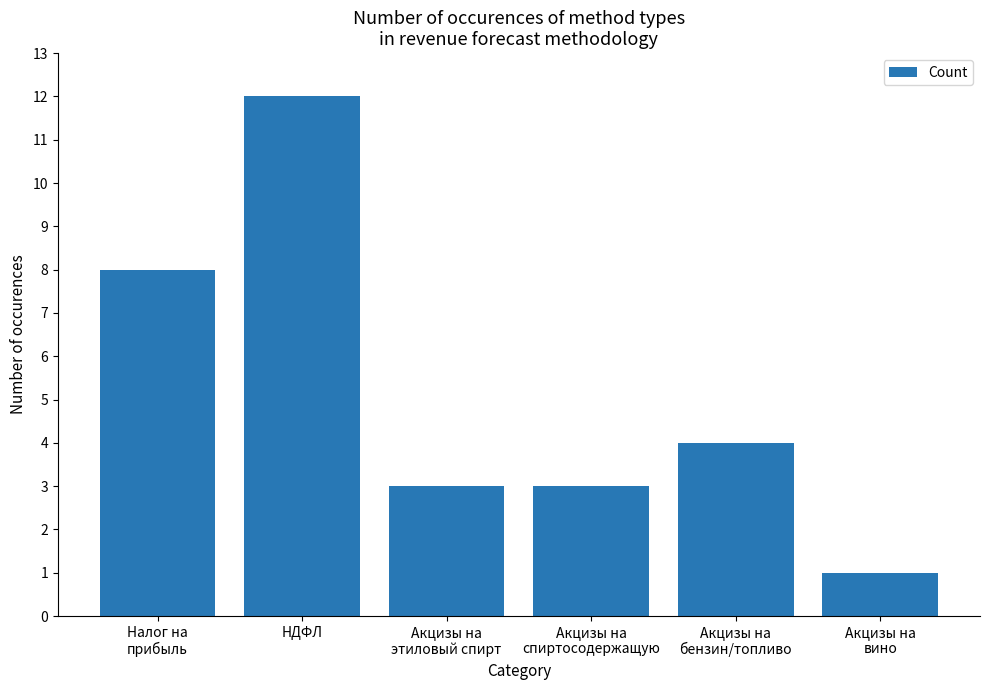

What position from the right is НДФЛ?

5